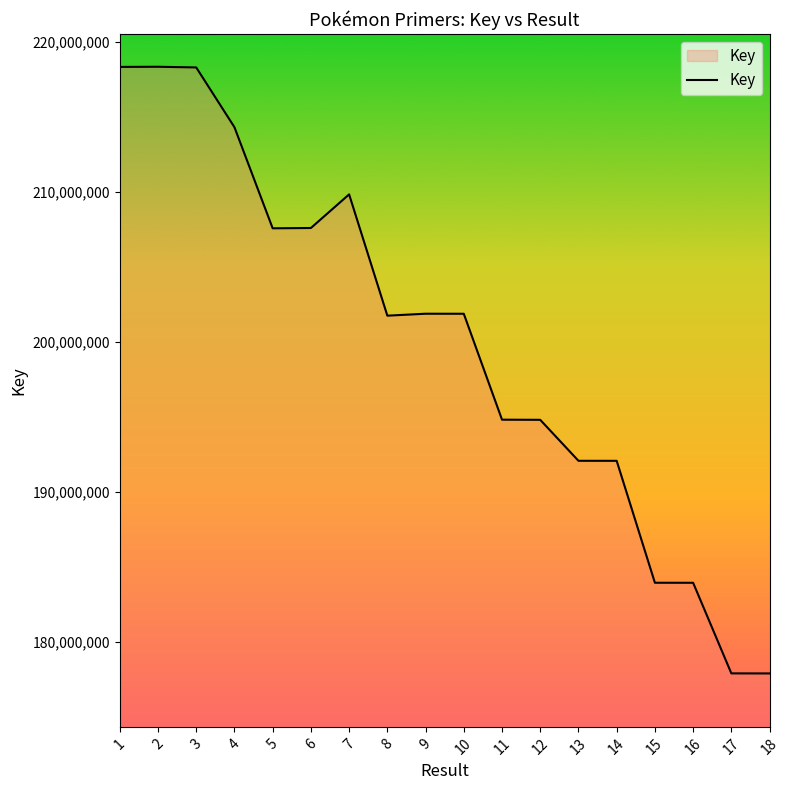

The chart shows a value of 218290145 at 3. True or false?

True